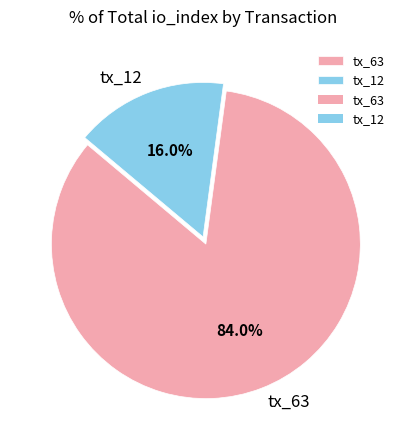

Combined, do tx_63 and tx_12 account for over 50%?

Yes